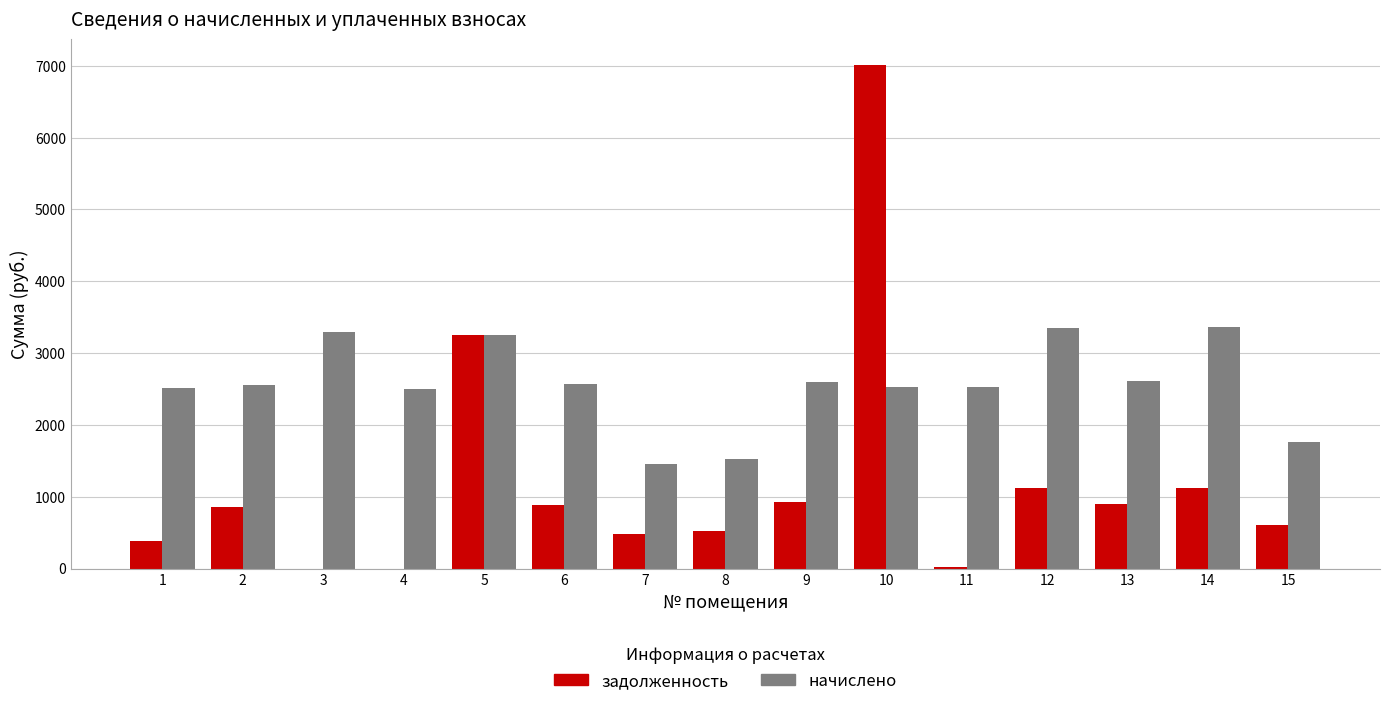

What is the sum of all задолженность values?

18071.7